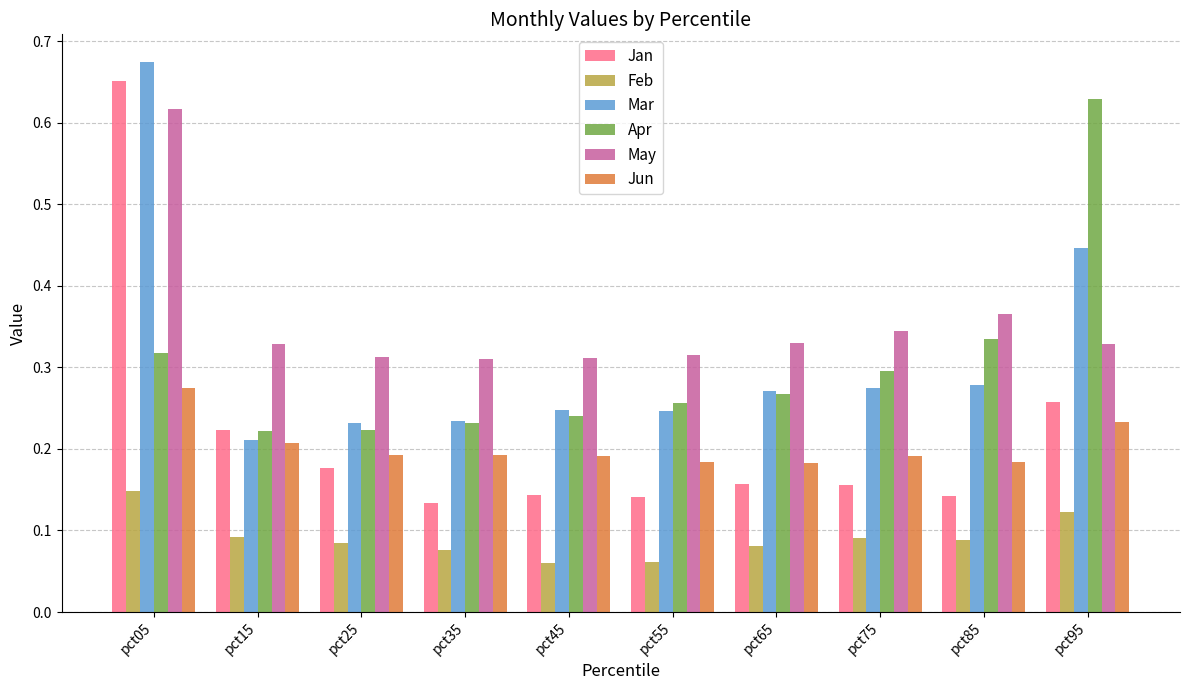

Is it true that Jun equals 0.2 at pct15?

True